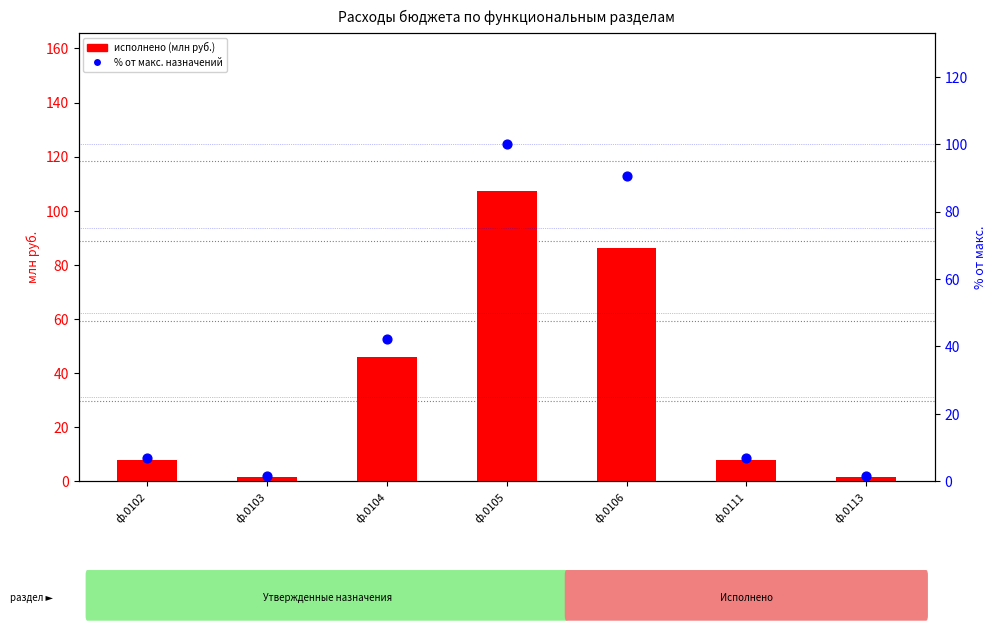

Which series contains the lowest Y value?

% от макс. назначений